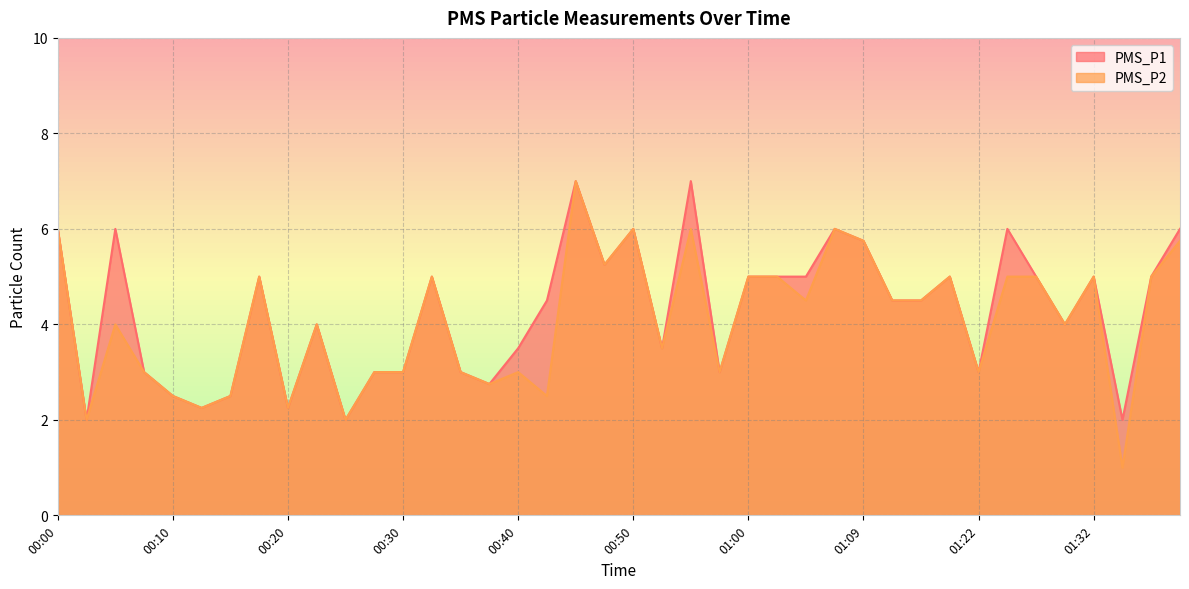

What is the minimum value shown in the chart?

1.0